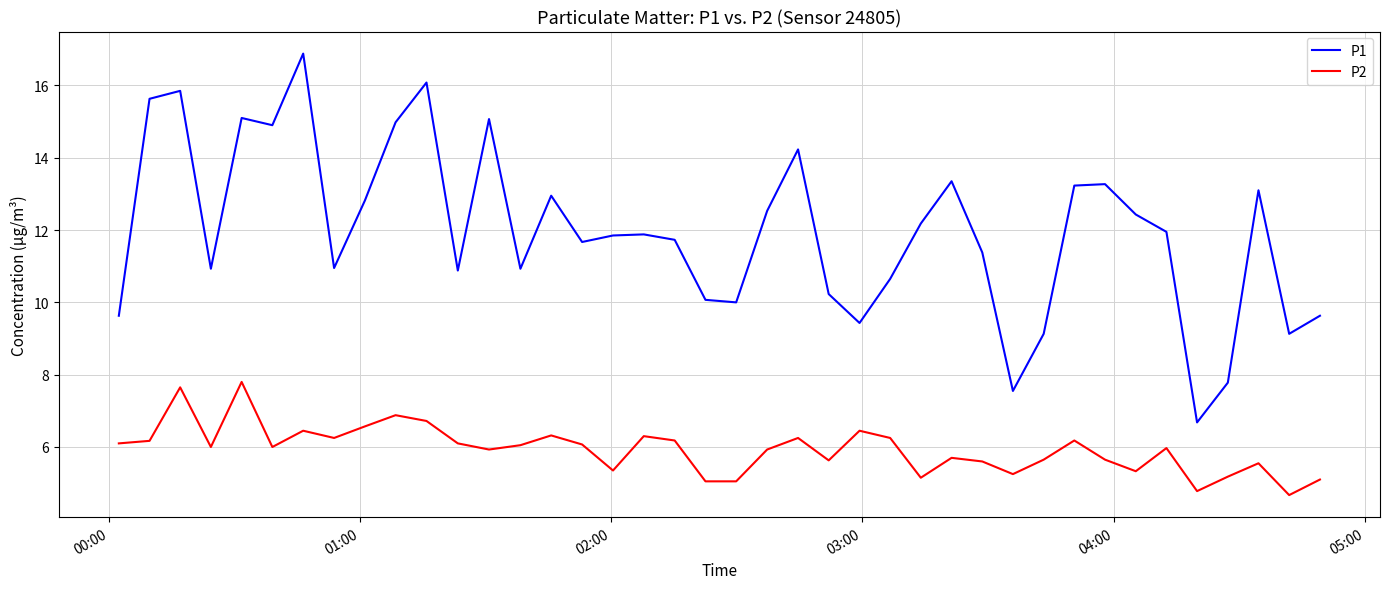

How many interior local peaks does the P1 series have?

11